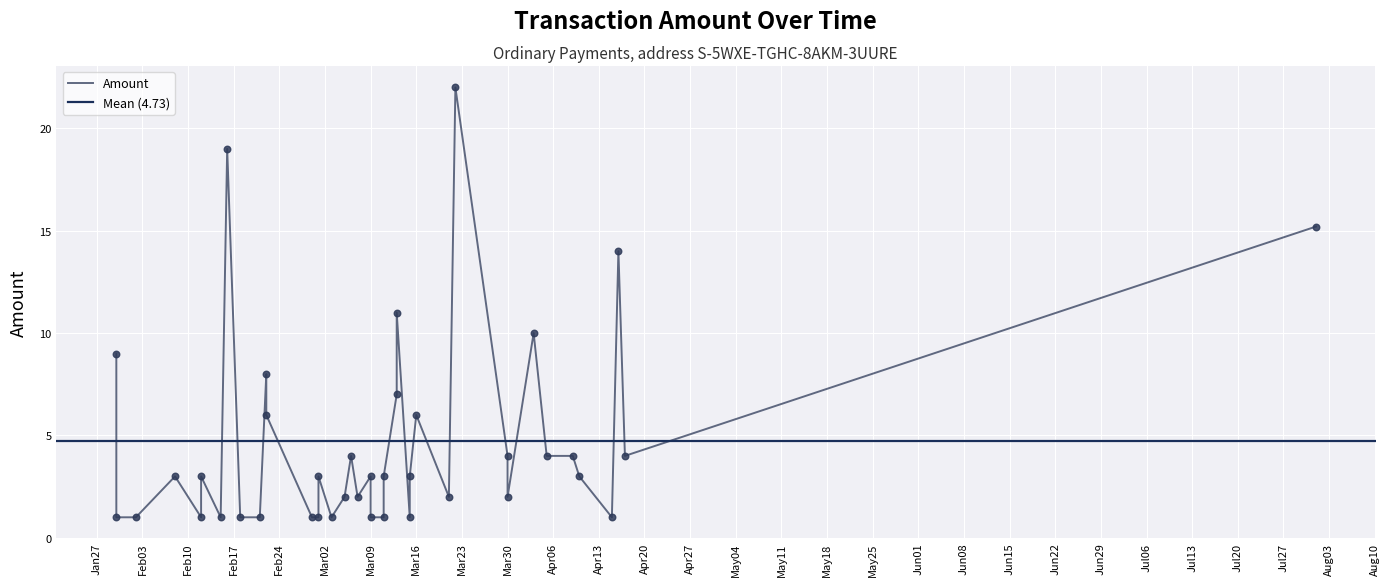

Approximately how many times larger is the value at 4 compared to 9?

1.5